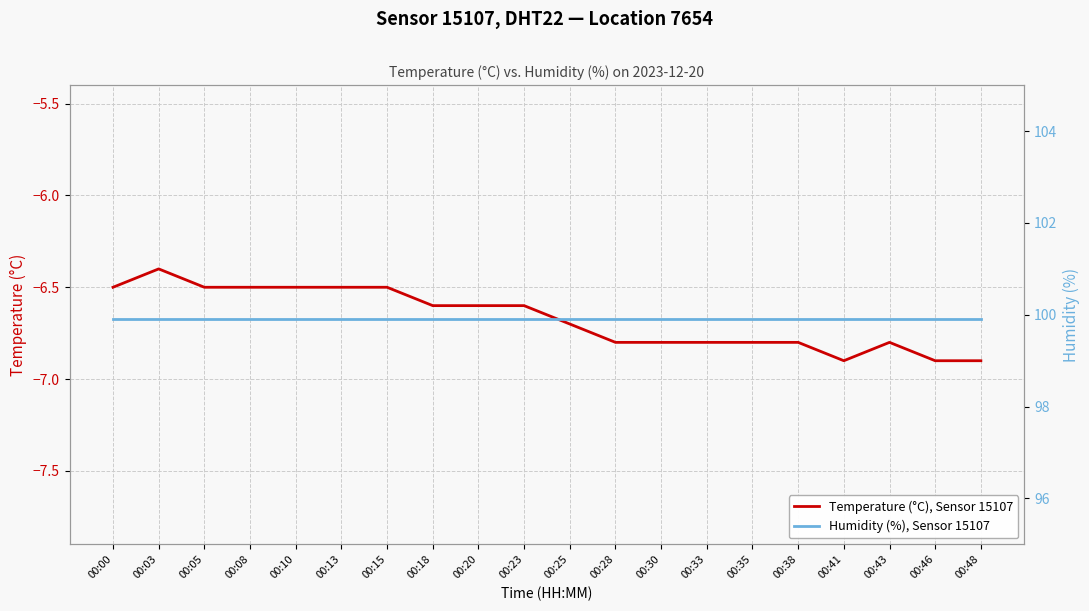

What is the maximum value shown in the chart?

99.9